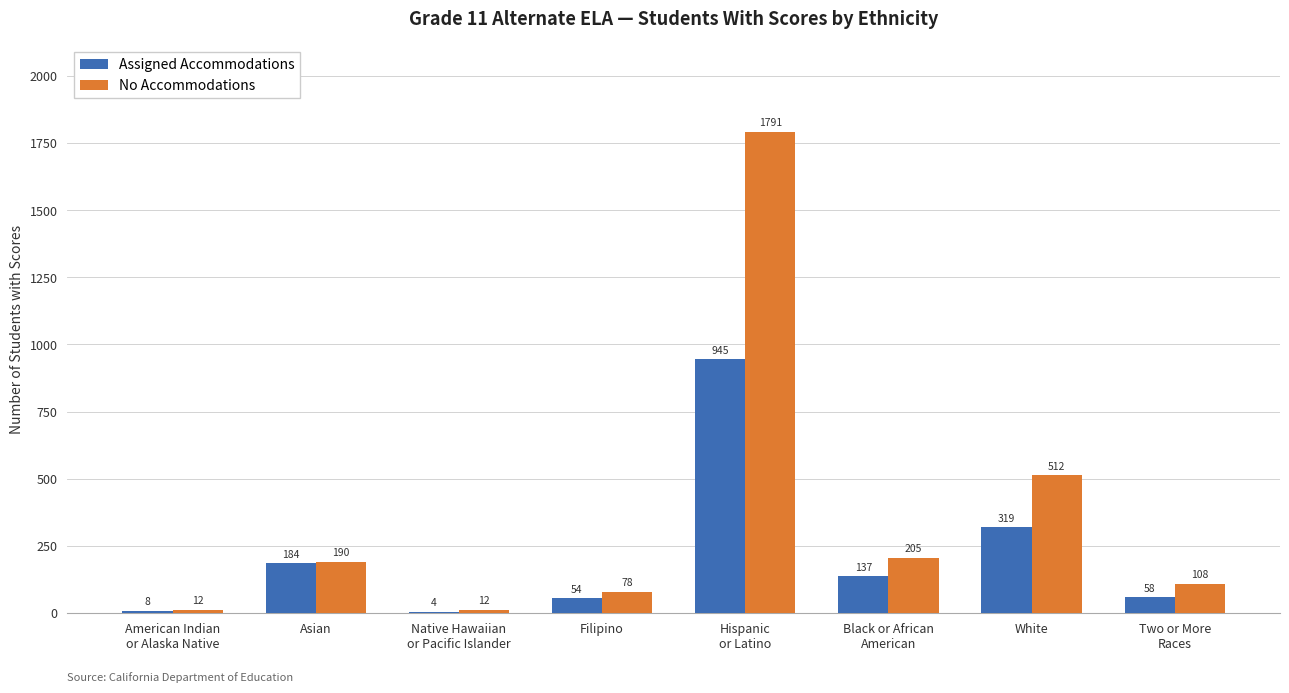

What is the highest value of the No Accommodations series?

1791